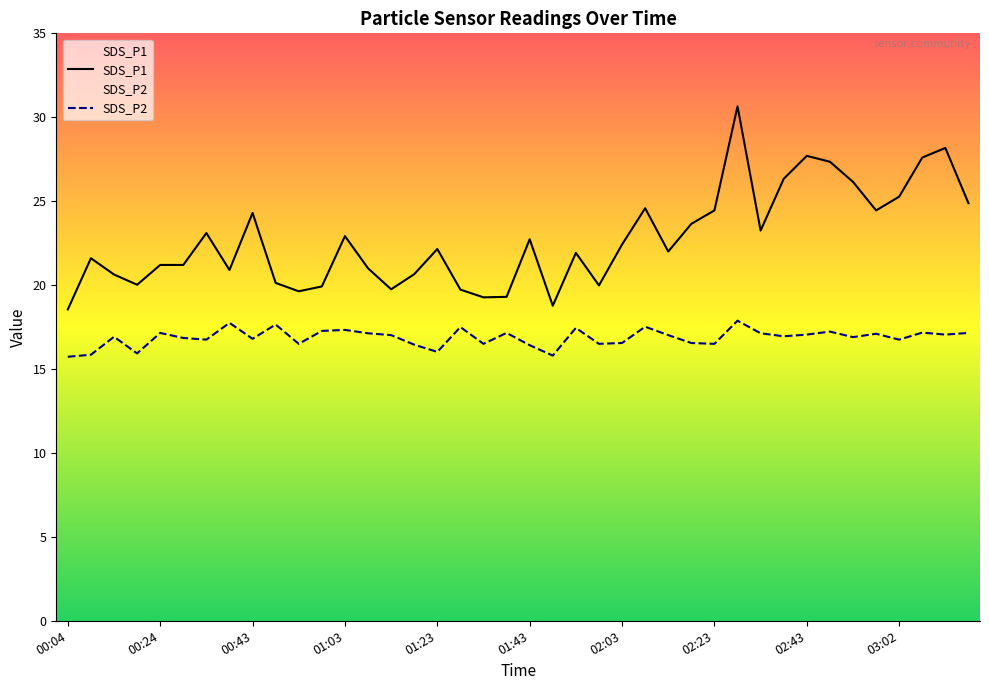

Rank the series by their average value, from lowest to highest.

SDS_P2, SDS_P1